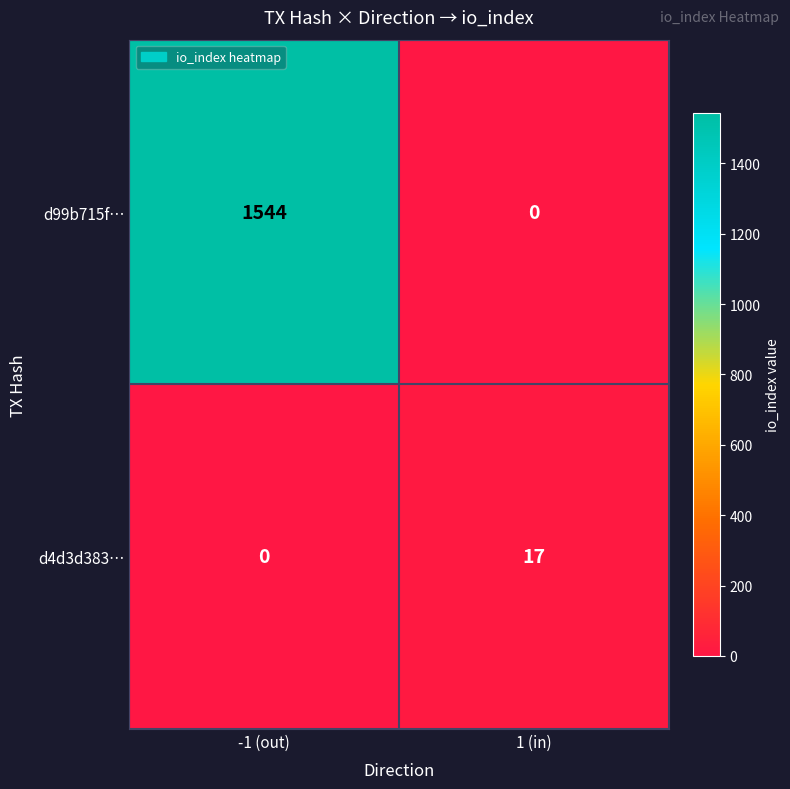

List the series in order of their overall mean, highest first.

d99b715f…, d4d3d383…